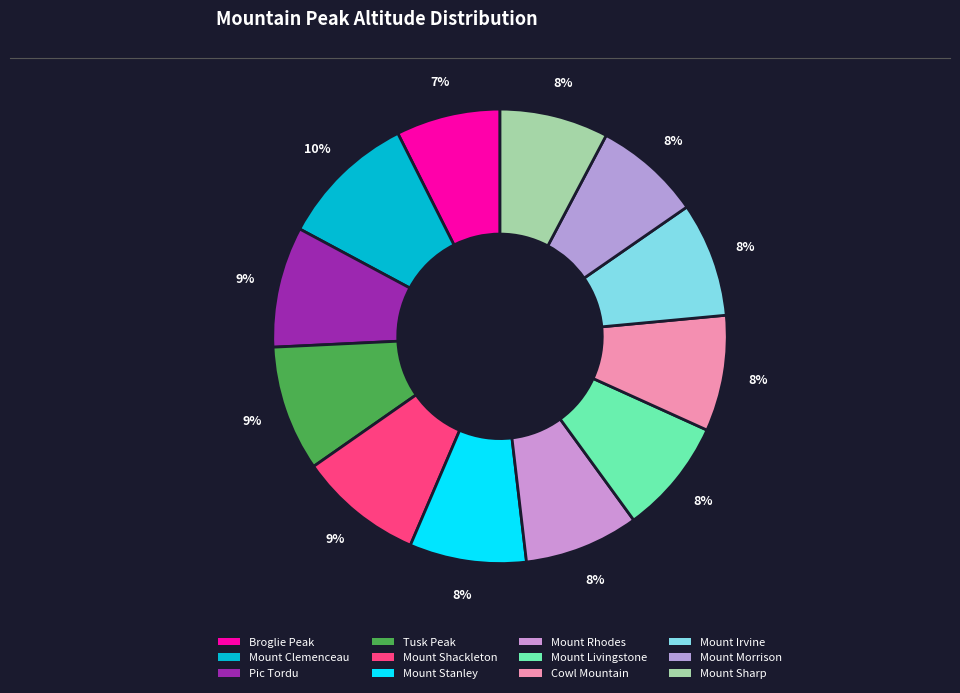

How many slices are in this pie chart?

12